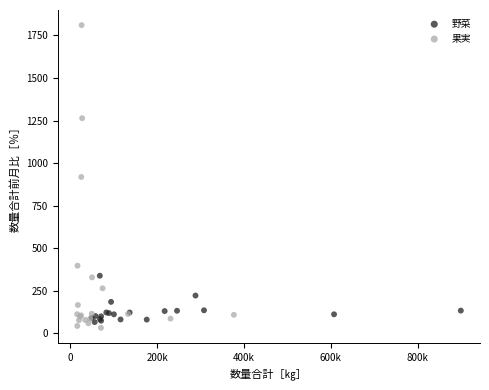

Which series reaches the minimum Y coordinate?

果実